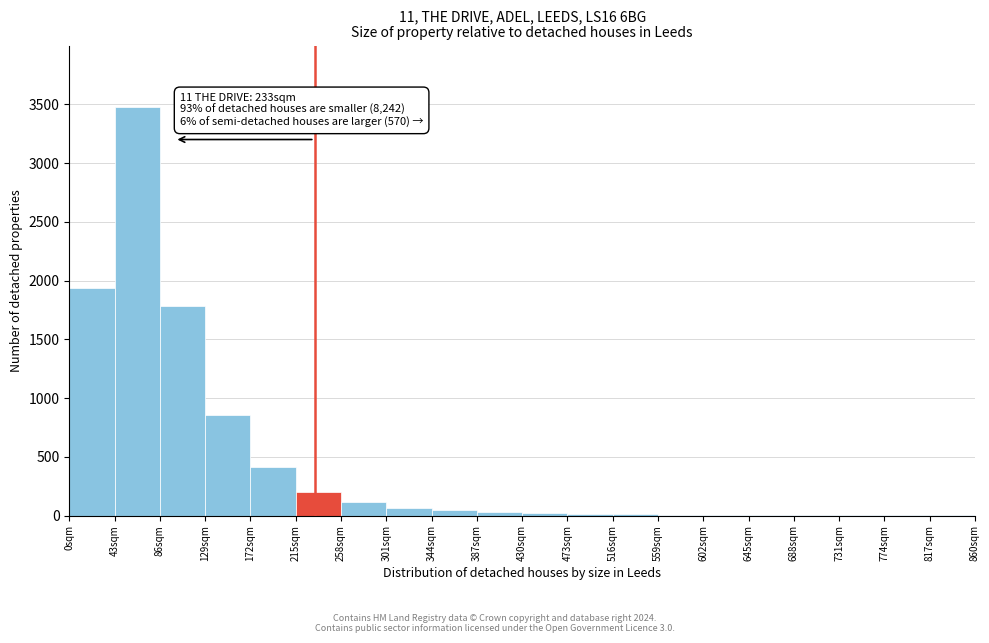

Which range on the x-axis has the tallest bar?

43 to 86